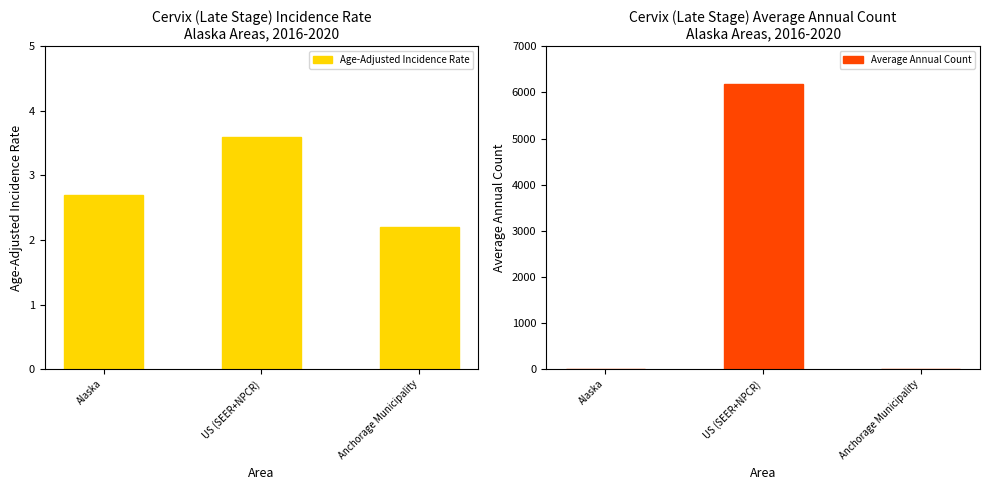

Which category has the highest value across all series?

US (SEER+NPCR)